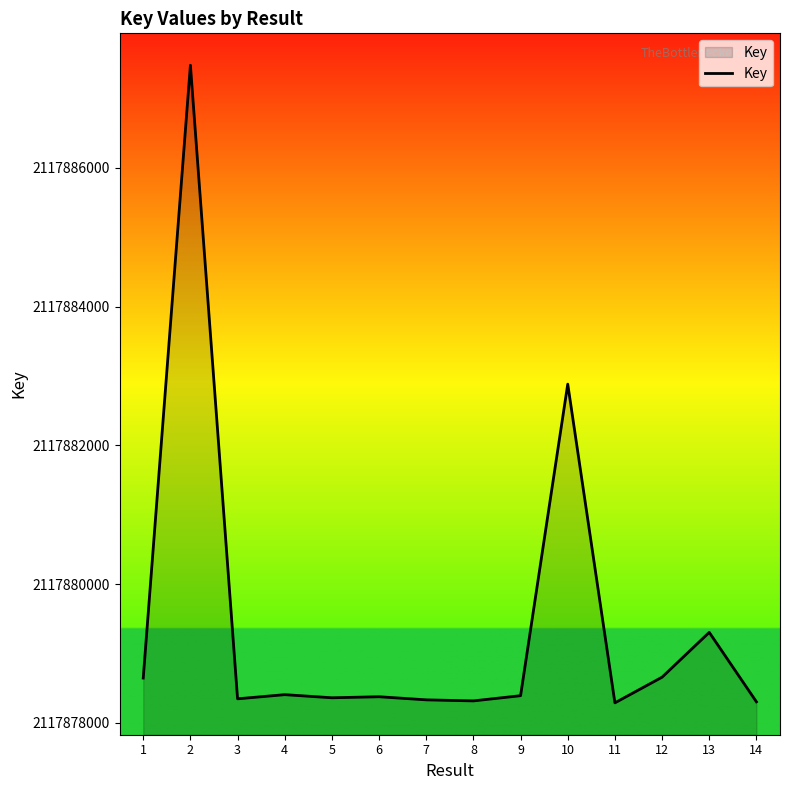

What is the ratio of the value at 8 to the value at 1?

1.0